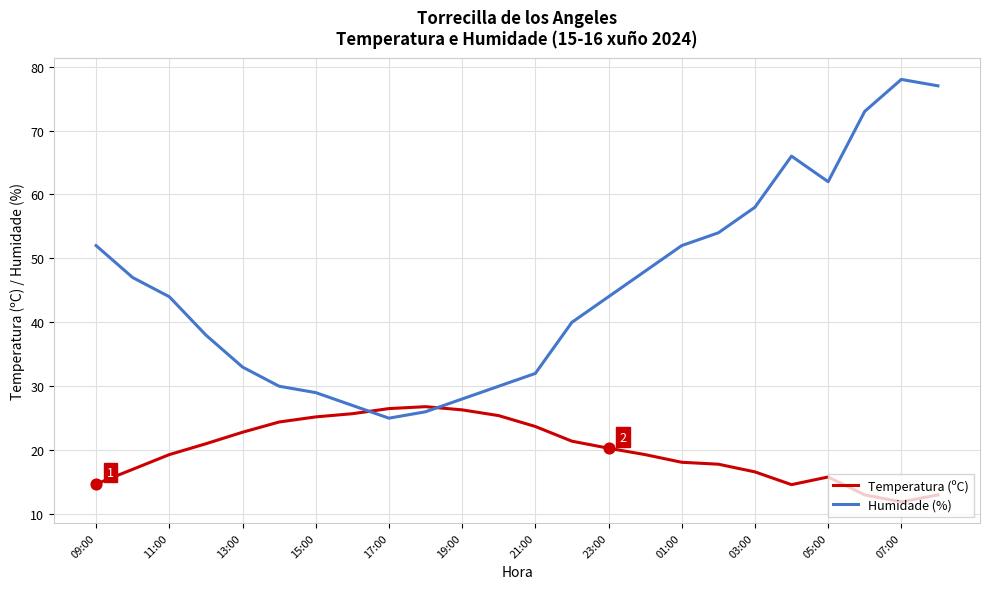

Which series has the widest spread of values?

Humidade (%)